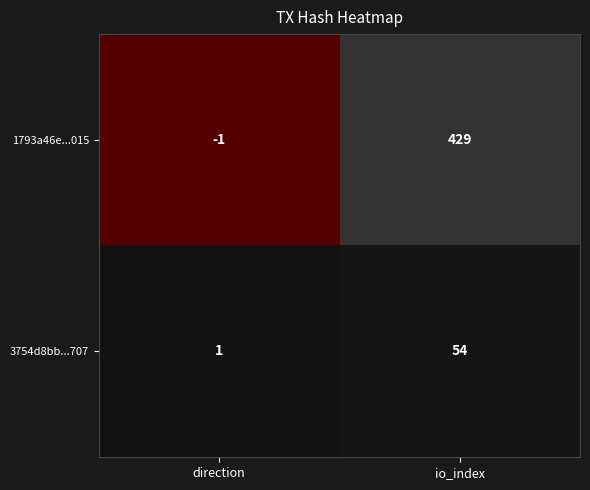

Rank the series by their average value, from lowest to highest.

3754d8bb...707, 1793a46e...015